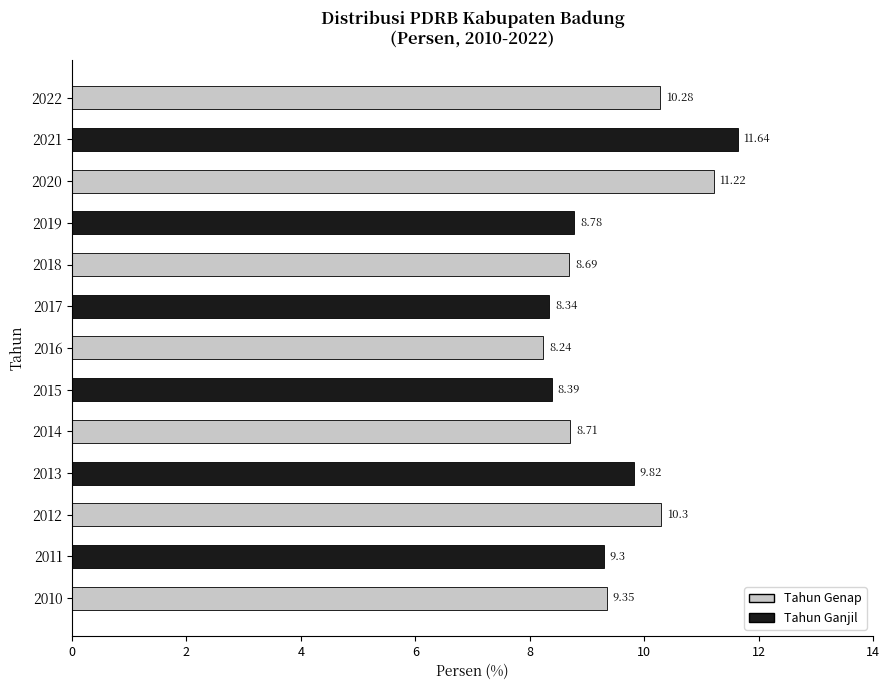

Does the chart contain any negative values?

No